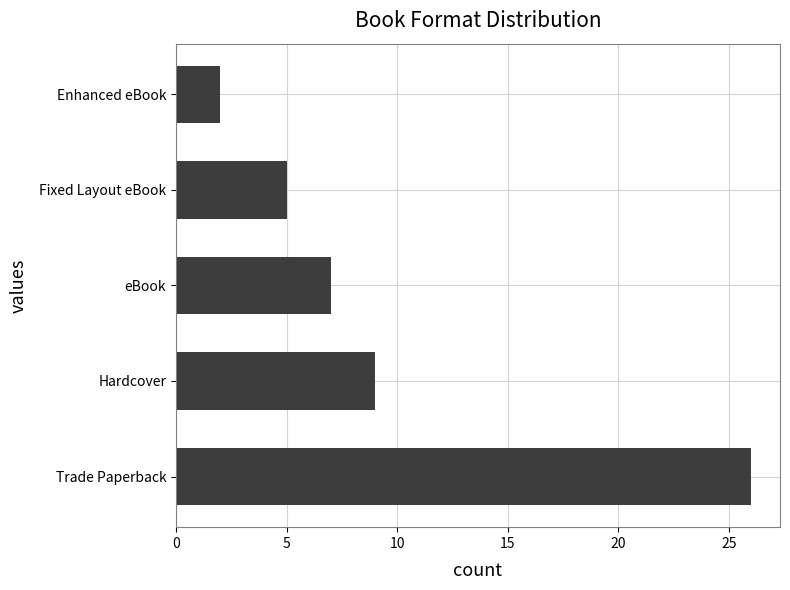

What is the greatest value displayed?

26